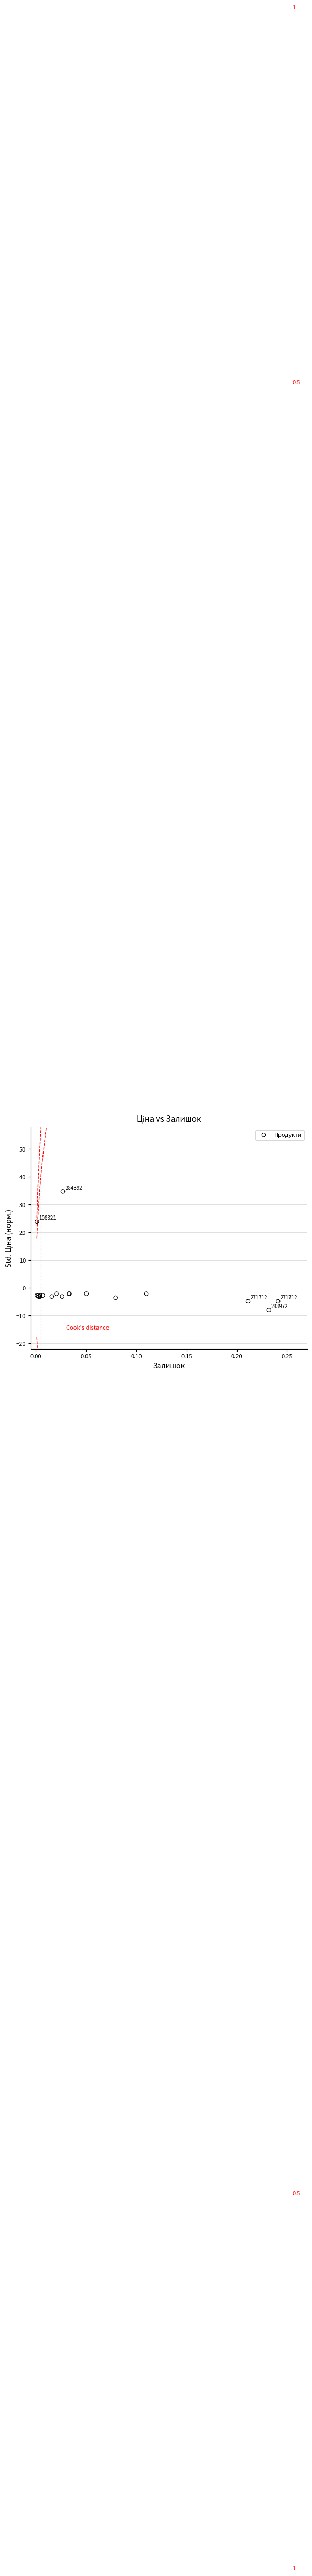

What Y value in the scatter plot is closest to 13?

23.9